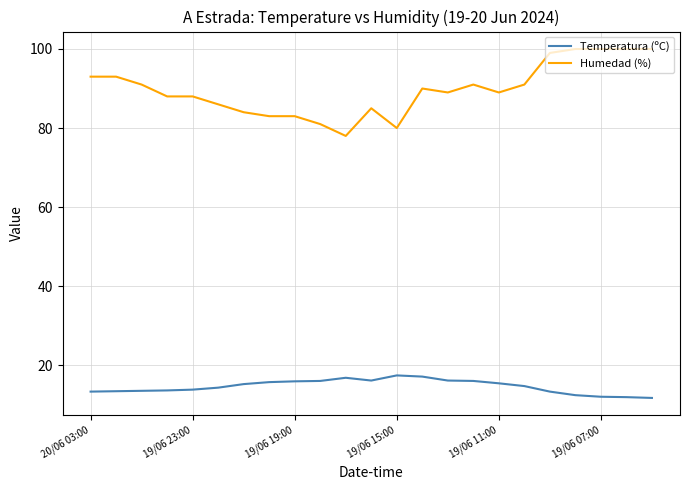

Rank the series by their maximum value, from lowest to highest.

Temperatura (ºC), Humedad (%)